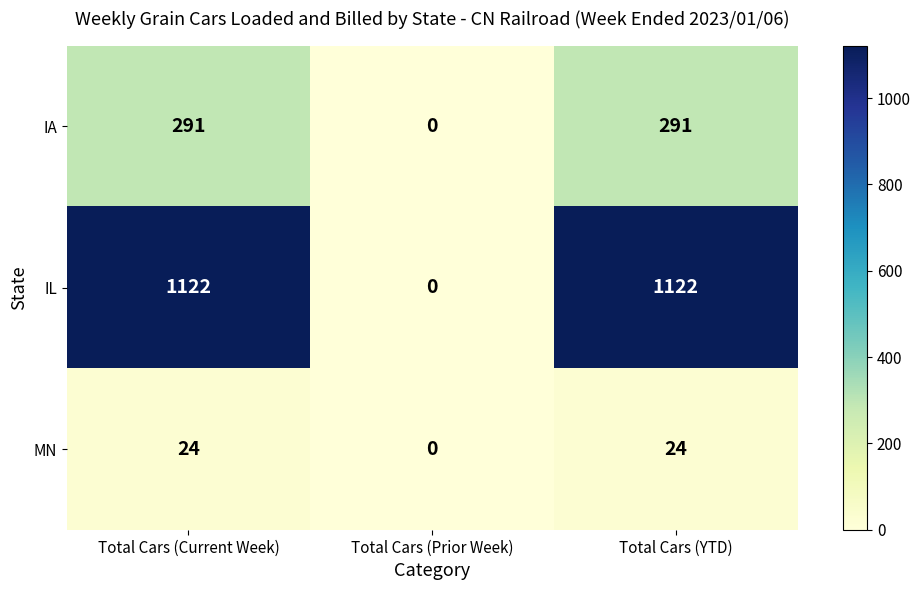

List the series in order of their peak value, highest first.

IL, IA, MN